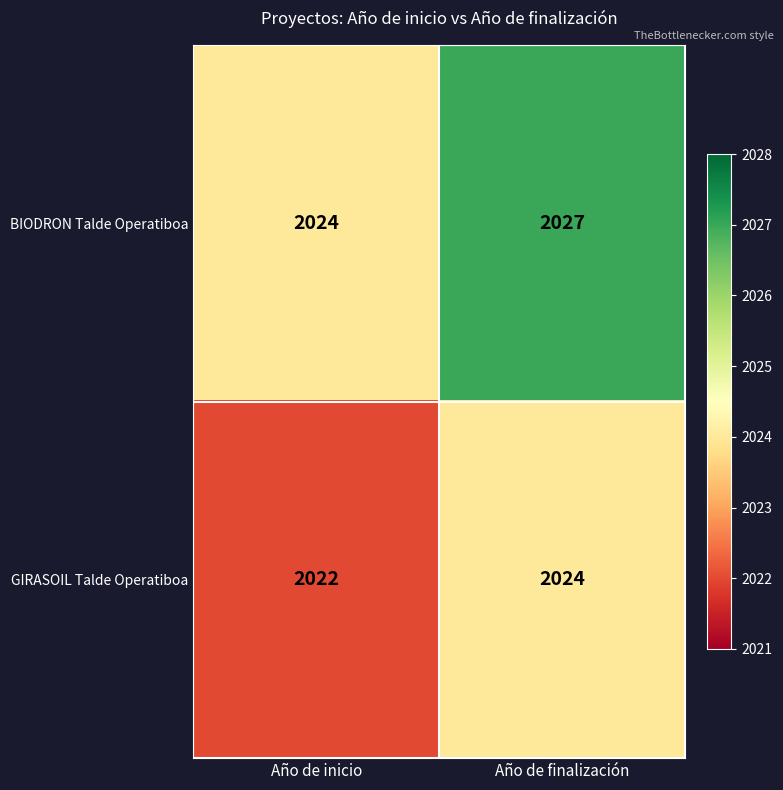

List the series in order of their peak value, lowest first.

GIRASOIL Talde Operatiboa, BIODRON Talde Operatiboa